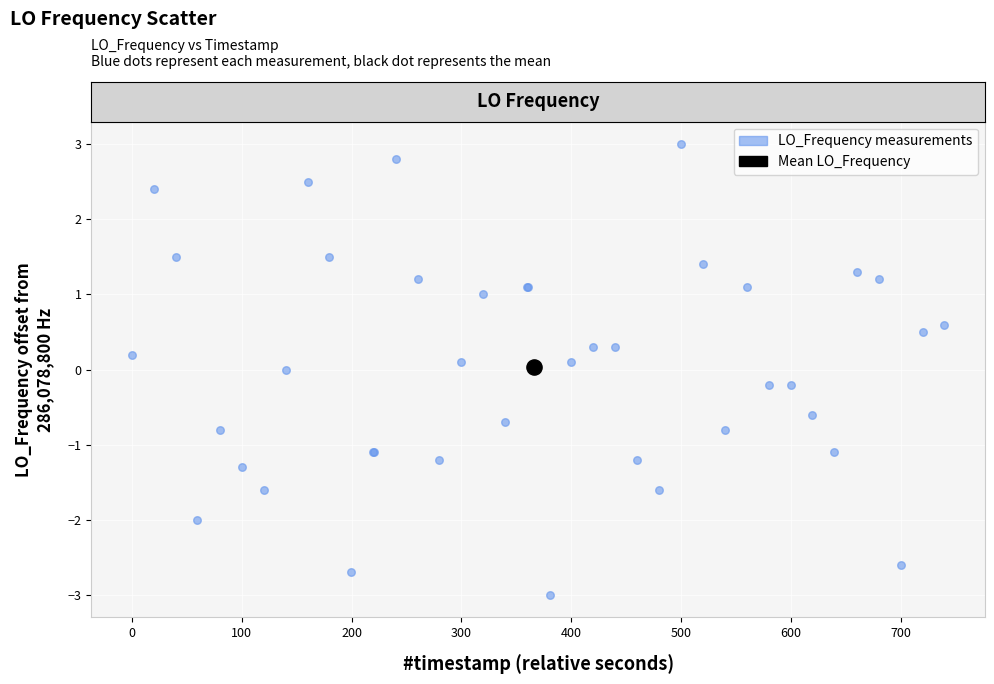

What are all the series names shown in the legend?

LO_Frequency measurements, Mean LO_Frequency